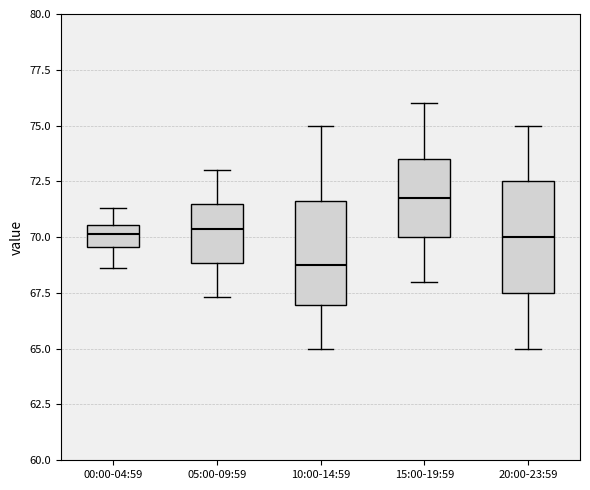

Which box's median line is the lowest?

10:00-14:59